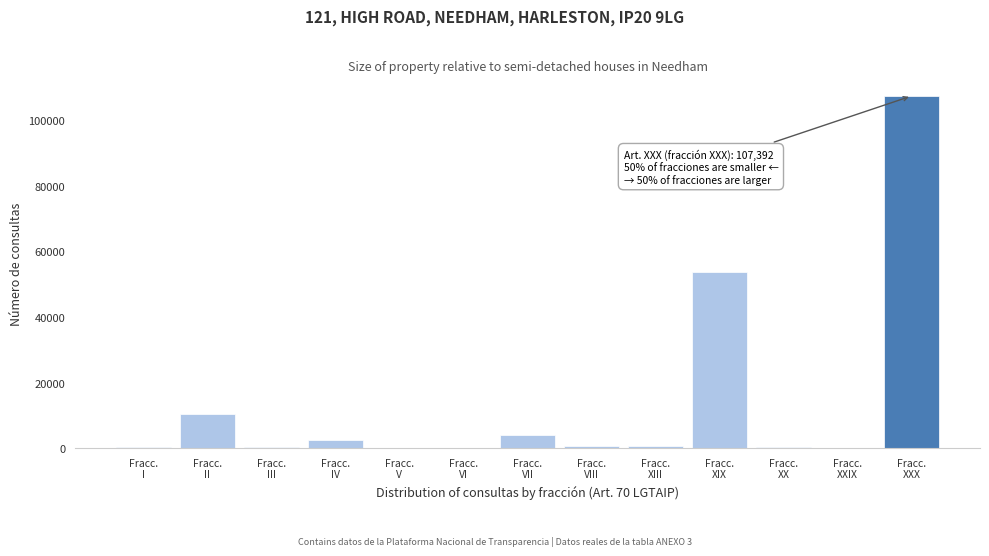

What is the sum of all values?

181122